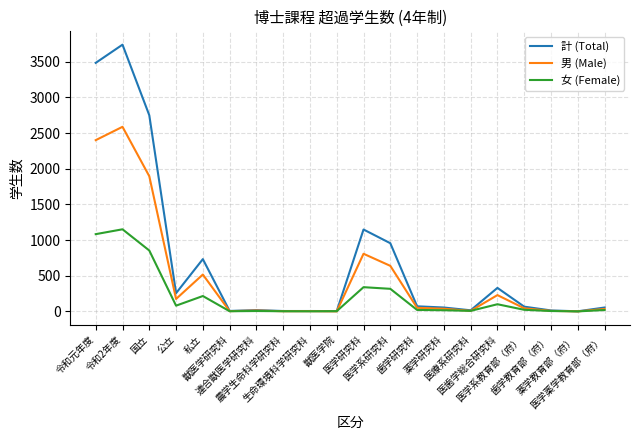

Which series has the largest total across all categories?

計 (Total)